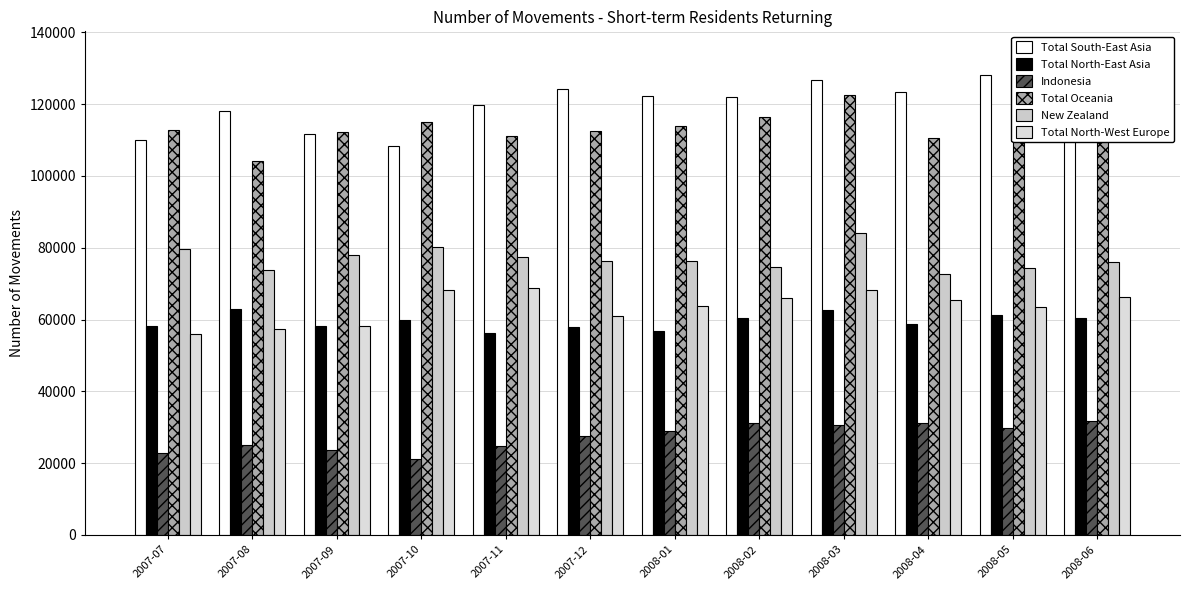

What is the difference between the highest and lowest values at 2007-07?

90200